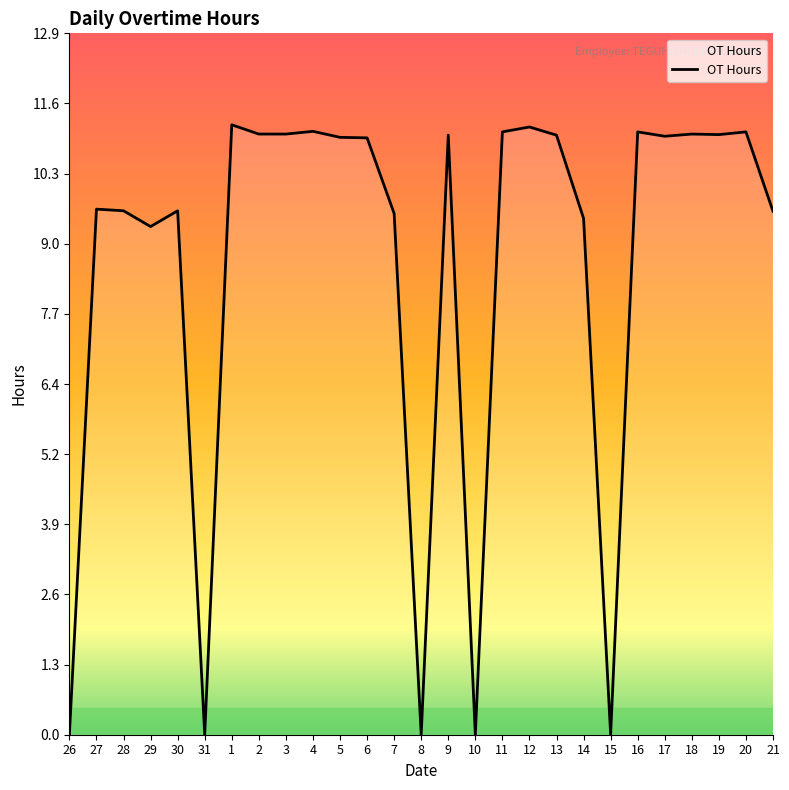

What is the difference between the maximum and minimum values?

11.2